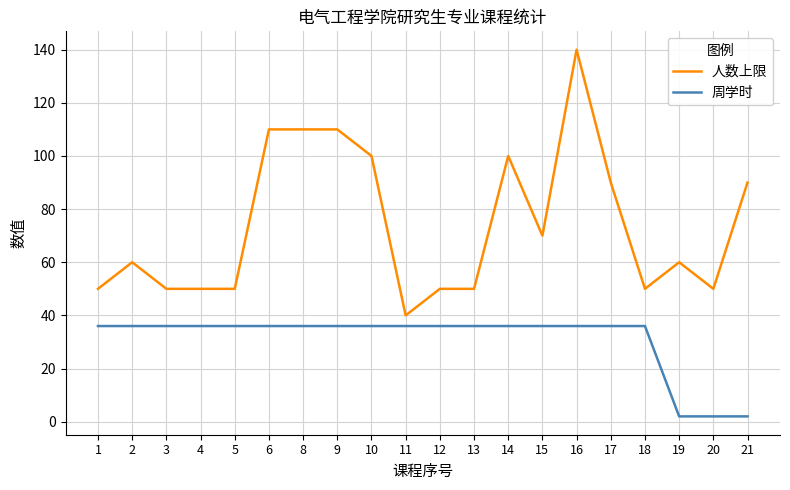

What is the total value across all series at 3?

86